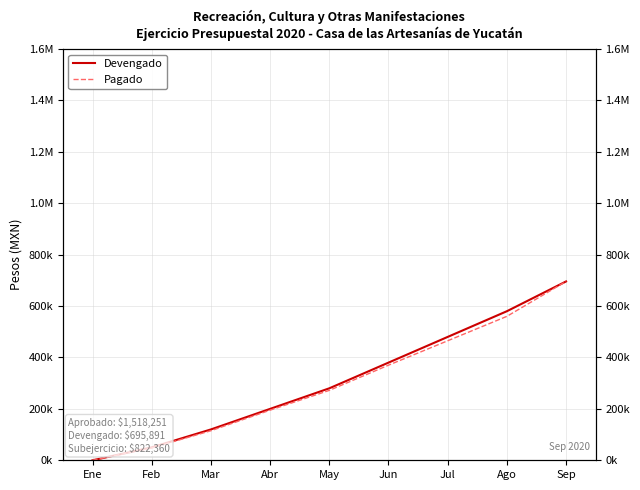

Is it true that Pagado equals 0.0 at Ene?

True